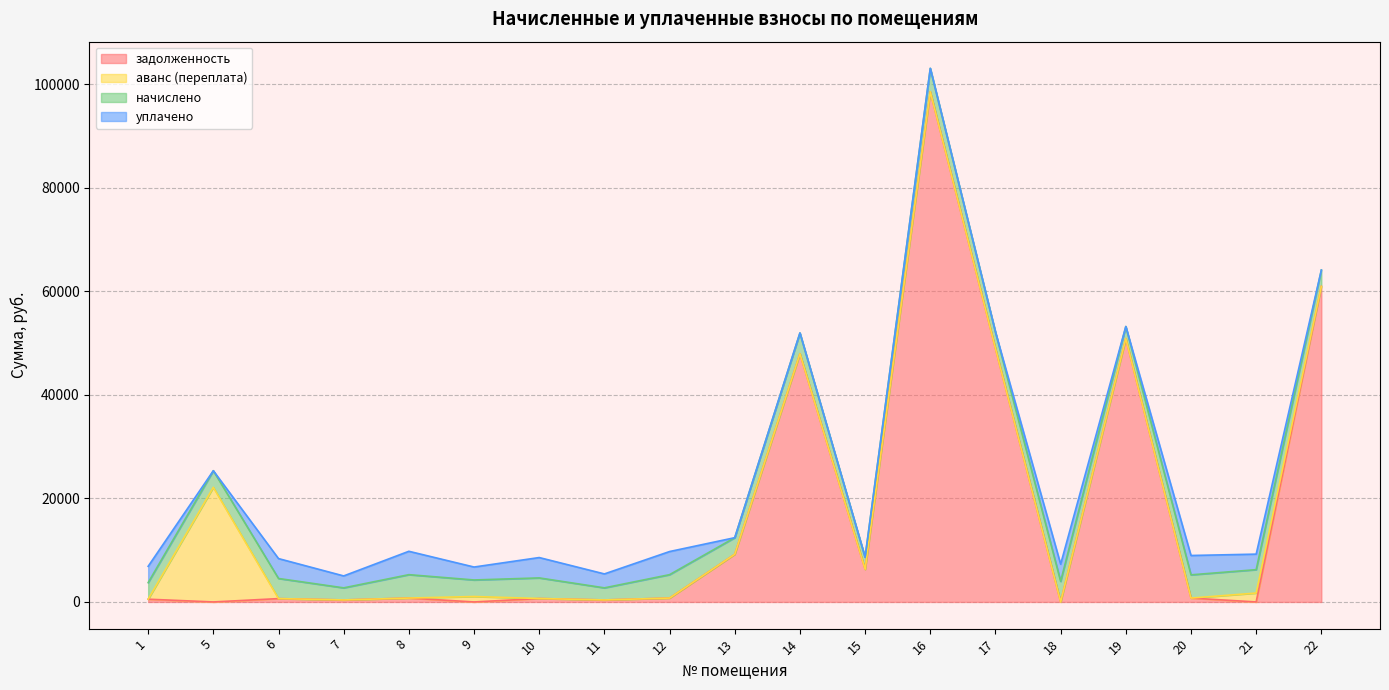

Reading left to right, list all the values displayed in this chart.

задолженность: 1=532.5	5=0.0	6=645.7	7=388.8	8=752.6	9=0.0	10=663.3	11=388.8	12=753.1	13=9220.6	14=47961.5	15=6308.3	16=98579.0	17=48952.9	18=0.0	19=50885.0	20=748.0	21=0.0	22=60970.9
аванс (переплата): 1=0.0	5=22144.3	6=0.0	7=0.0	8=0.0	9=1052.3	10=0.0	11=0.0	12=0.0	13=0.0	14=0.0	15=0.0	16=0.0	17=0.0	18=0.0	19=0.0	20=0.0	21=1719.5	22=0.0
начислено: 1=3194.7	5=3210.1	6=3887.5	7=2332.5	8=4518.7	9=3194.7	10=3979.9	11=2332.5	12=4518.7	13=3194.7	14=4010.6	15=2332.5	16=4518.7	17=3194.7	18=3979.9	19=2332.5	20=4487.9	21=4518.7	22=3148.5
уплачено: 1=3158.6	5=0.0	6=3844.0	7=2306.1	8=4516.3	9=2500.0	10=3934.9	11=2694.9	12=4467.6	13=0.0	14=0.0	15=0.0	16=0.0	17=0.0	18=3316.6	19=0.0	20=3739.9	21=3000.0	22=0.0